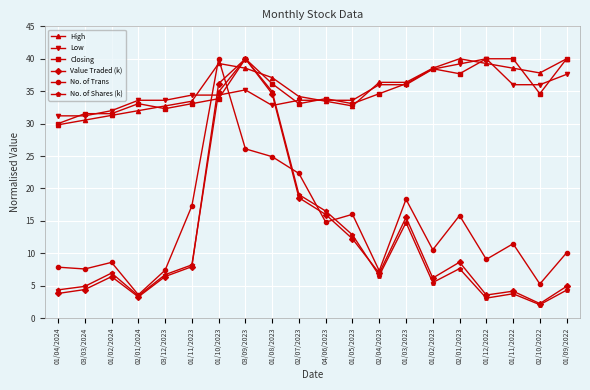

What is the difference between the highest and lowest values at 01/12/2022?

36.9